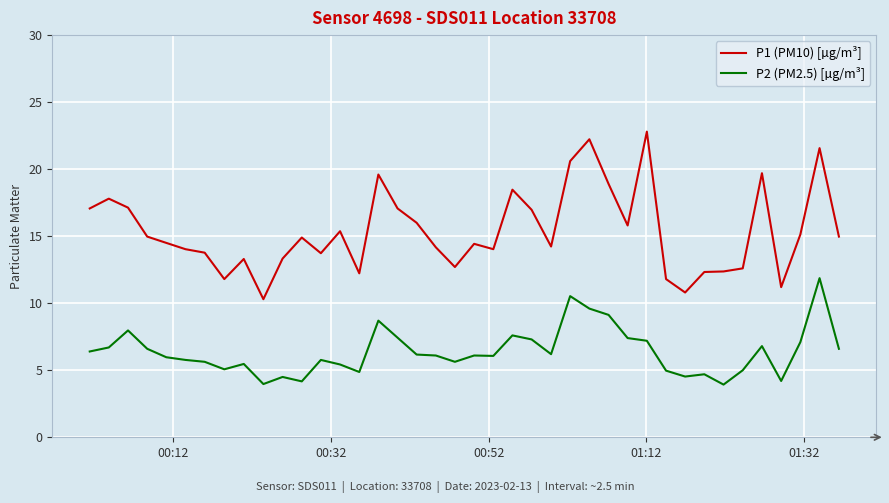

What is the minimum value for P2 (PM2.5) [µg/m³]?

3.9